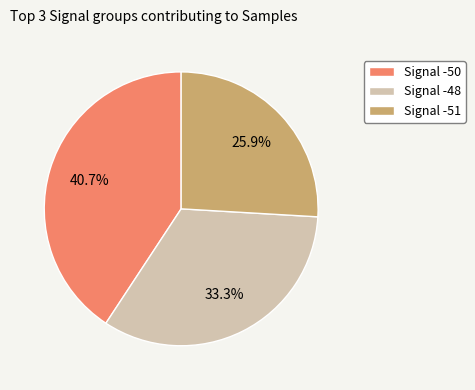

Does Signal -50 represent more than half of the total?

No